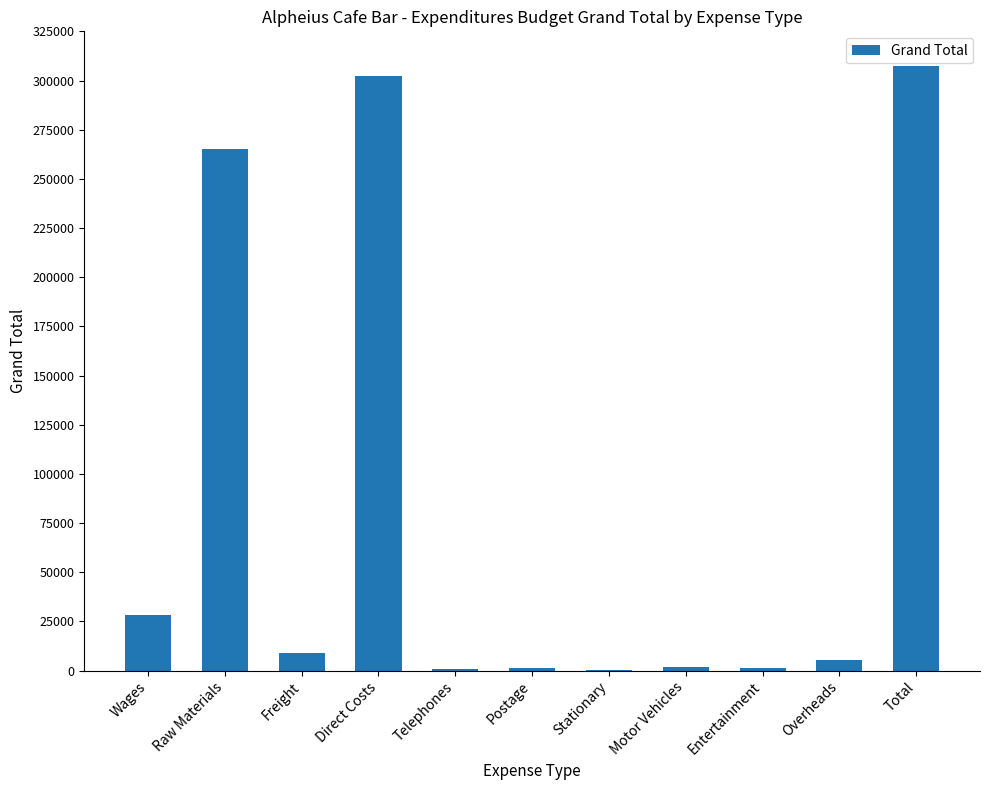

What is the average value?

83844